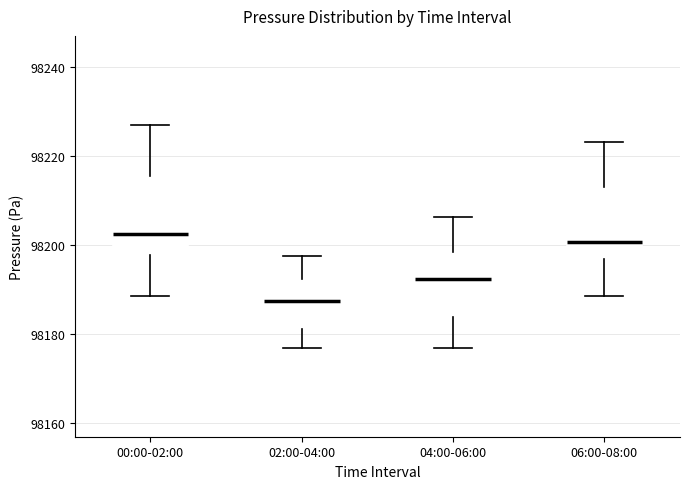

Reading left to right, transcribe this box plot: for each box, give where its median line is, the range the box spans, and where its two whiskers end, as read against the y-axis. The values are not printed on the chart, so give them approximately, as read against the axis.

00:00-02:00: median 98202, box 98198 to 98216, whiskers 98188 to 98228
02:00-04:00: median 98188, box 98182 to 98192, whiskers 98176 to 98198
04:00-06:00: median 98192, box 98184 to 98198, whiskers 98176 to 98206
06:00-08:00: median 98200, box 98196 to 98214, whiskers 98188 to 98224